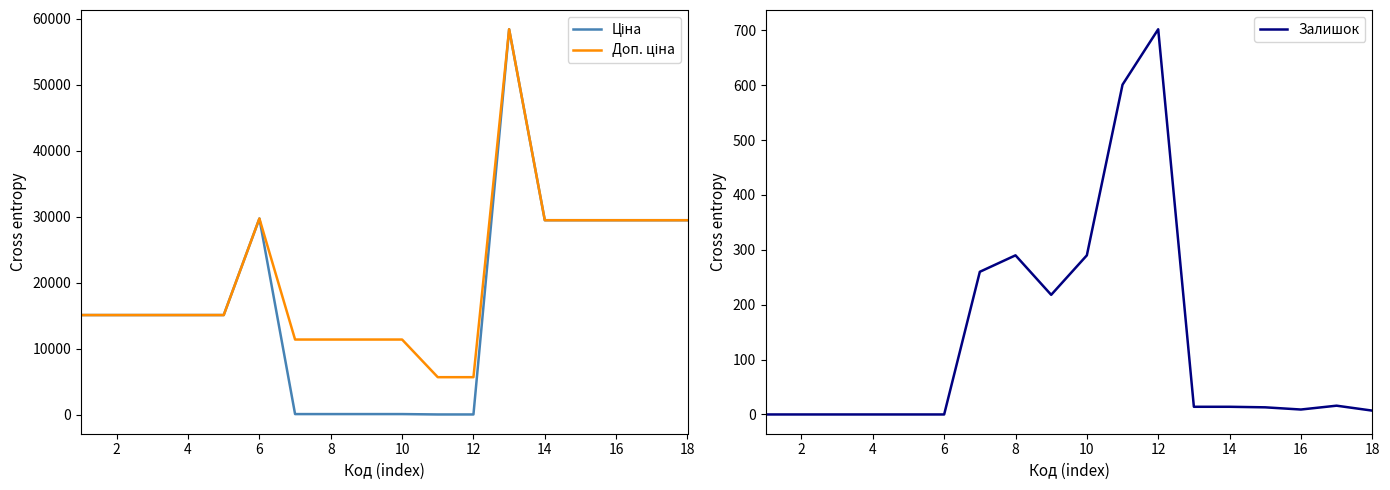

Is it true that Залишок equals 9 at 16?

True